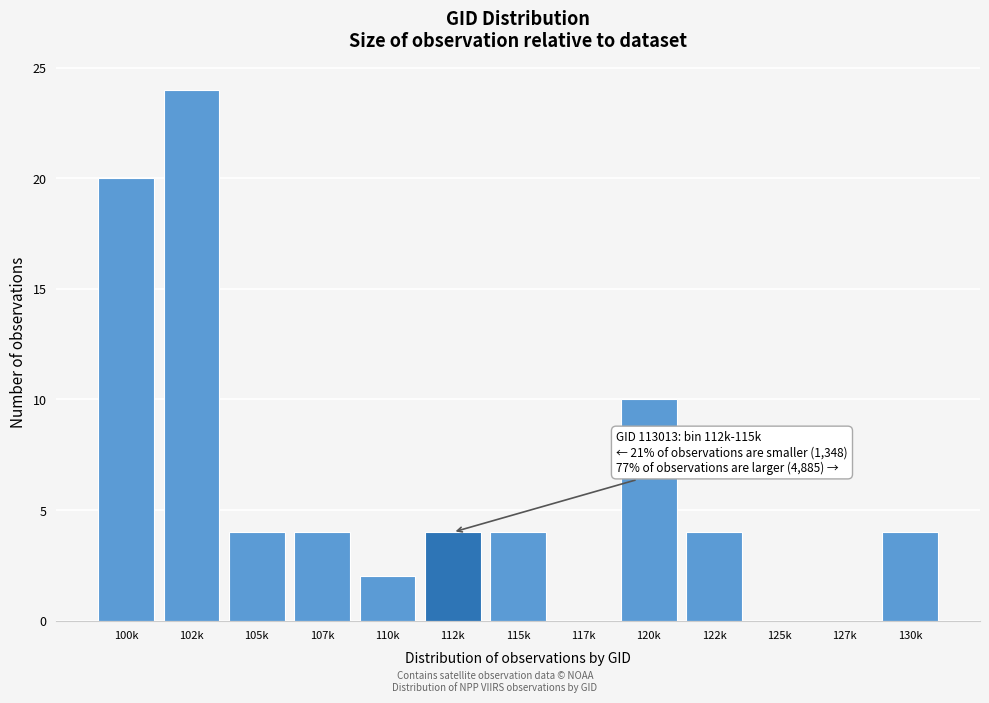

Reading left to right, transcribe all the data shown in this chart.

100k=20	102k=24	105k=4	107k=4	110k=2	112k=4	115k=4	117k=0	120k=10	122k=4	125k=0	127k=0	130k=4